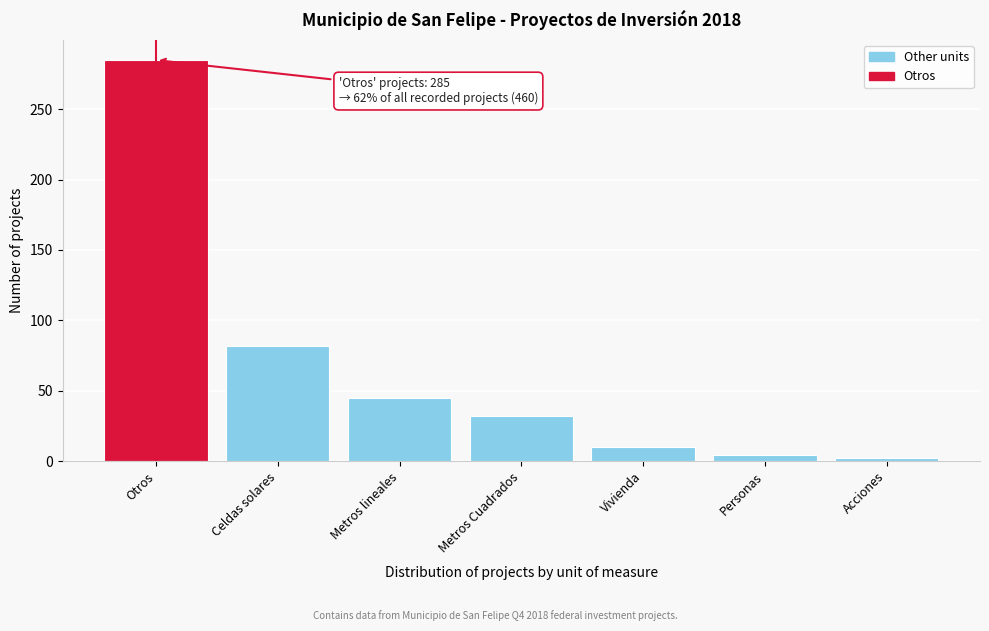

Reading left to right, list all the values displayed in this chart.

285	82	45	32	10	4	2